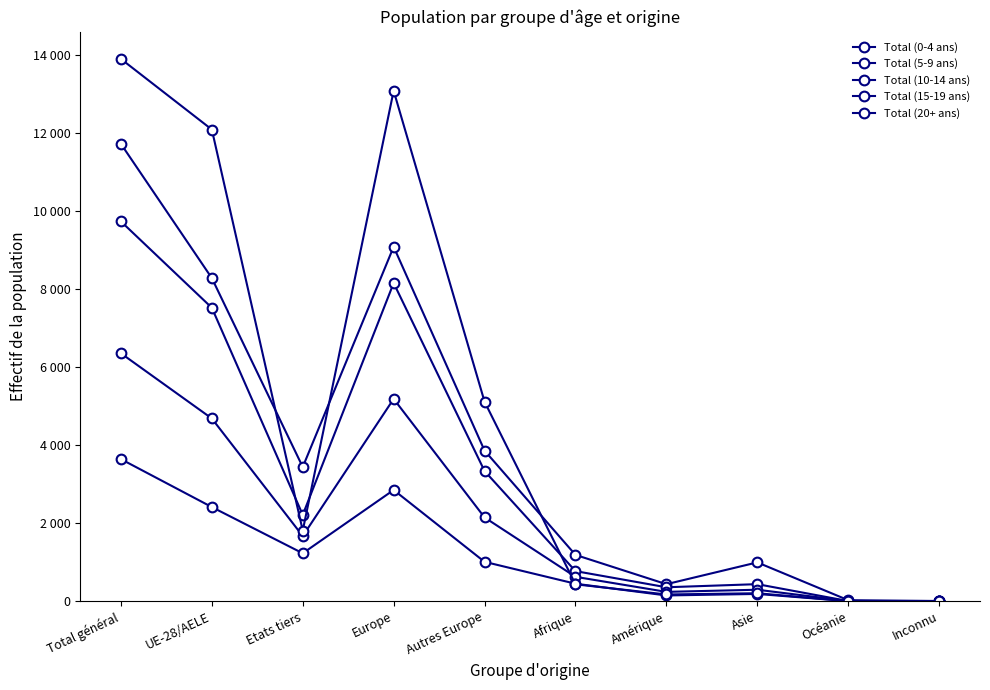

Is this an area chart (filled region under the line)?

No